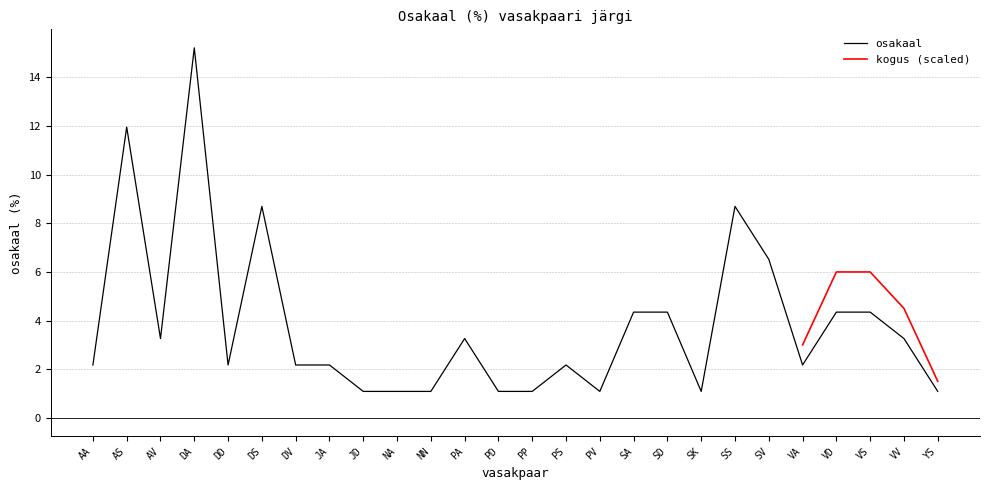

Rank the categories by value from lowest to highest.

JD, NA, NN, PD, PP, PV, SK, YS, AA, DD, DV, JA, PS, VA, AV, PA, VV, SA, SD, VD, VS, SV, DS, SS, AS, DA